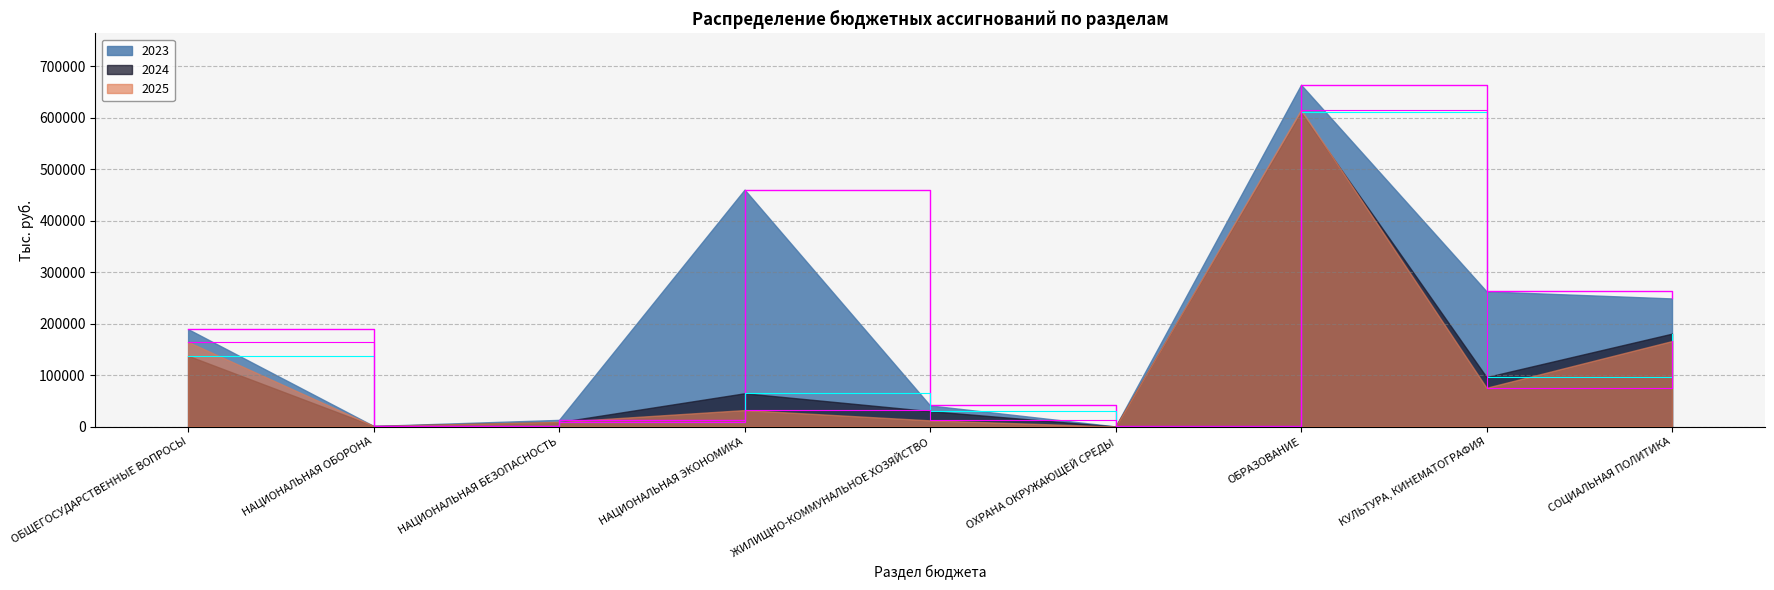

Where is the first local minimum for 2023?

НАЦИОНАЛЬНАЯ ОБОРОНА